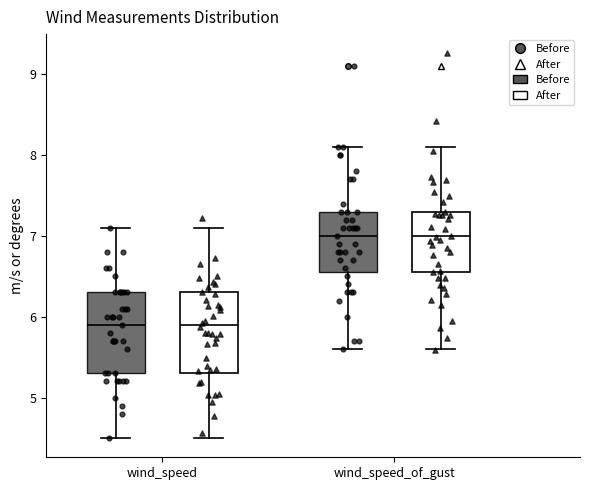

Reading left to right, transcribe this box plot: for each box, give where its median line is, the range the box spans, and where its two whiskers end, as read against the y-axis. The values are not printed on the chart, so give them approximately, as read against the axis.

wind_speed (Before): median 5.9, box 5.3 to 6.3, whiskers 4.5 to 7.1
wind_speed (After): median 5.9, box 5.3 to 6.3, whiskers 4.5 to 7.1
wind_speed_of_gust (Before): median 7.0, box 6.6 to 7.3, whiskers 5.6 to 8.1
wind_speed_of_gust (After): median 7.0, box 6.6 to 7.3, whiskers 5.6 to 8.1